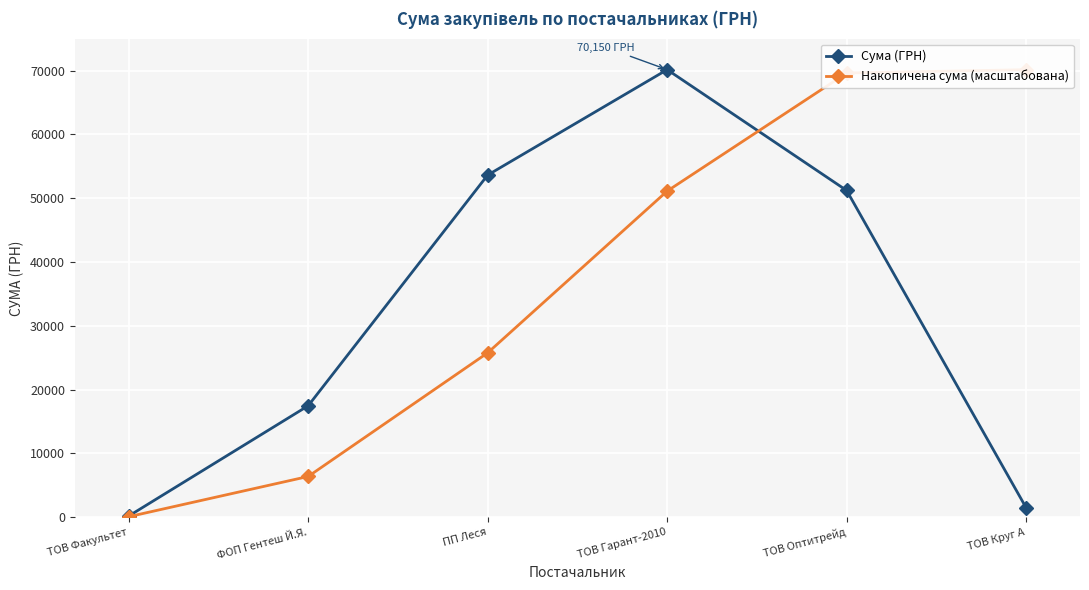

Which category has the lowest value across all series?

ТОВ Факультет